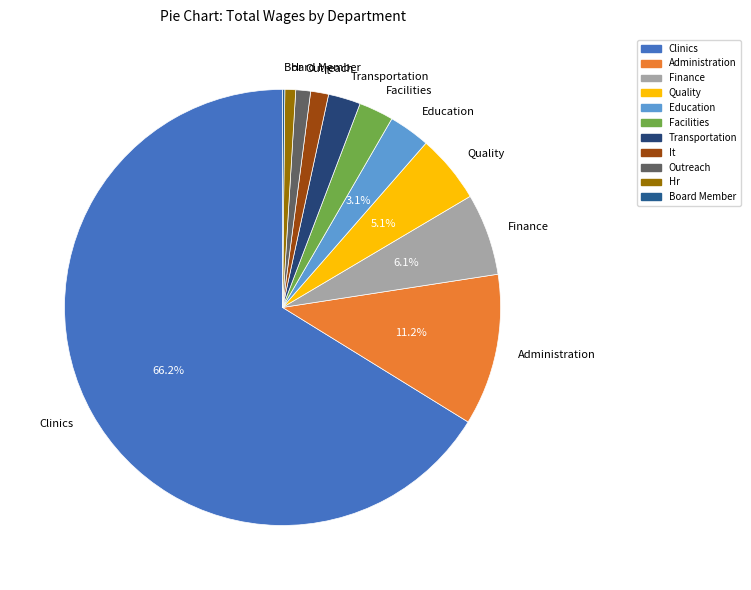

Is Outreach the majority of the pie?

No